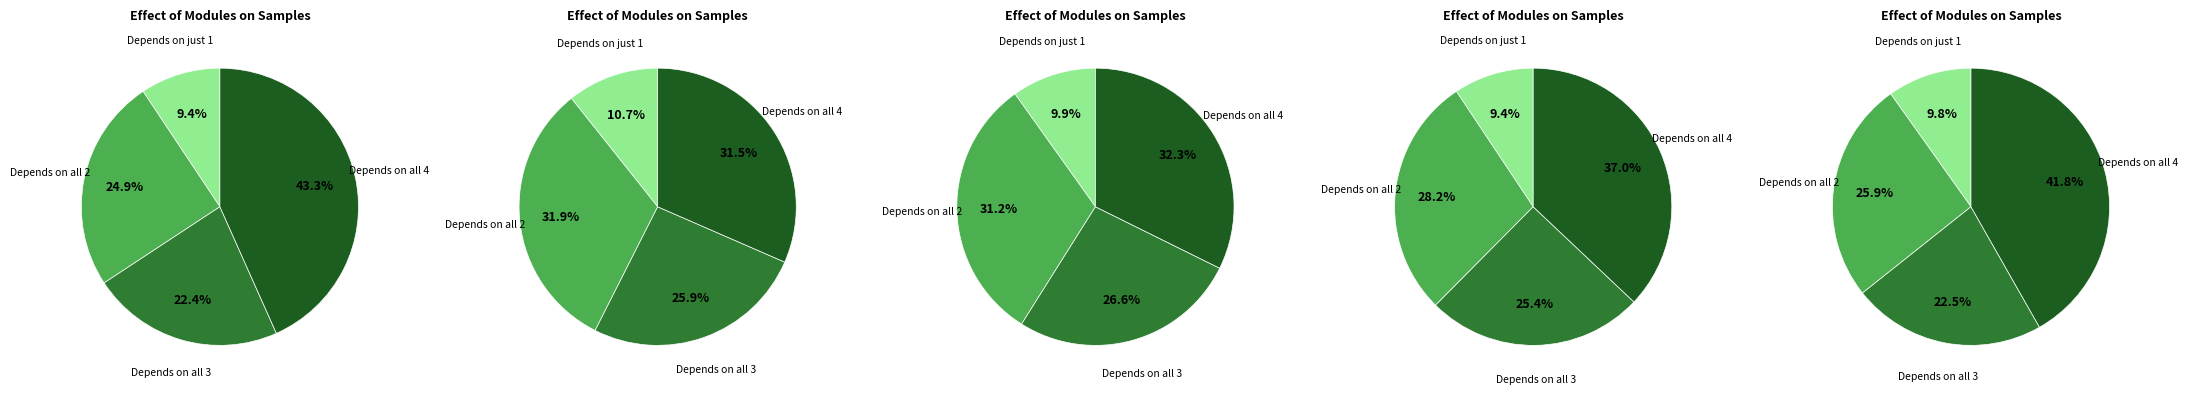

To the nearest percent, what is the difference between the largest and smallest slice percentages?

32%